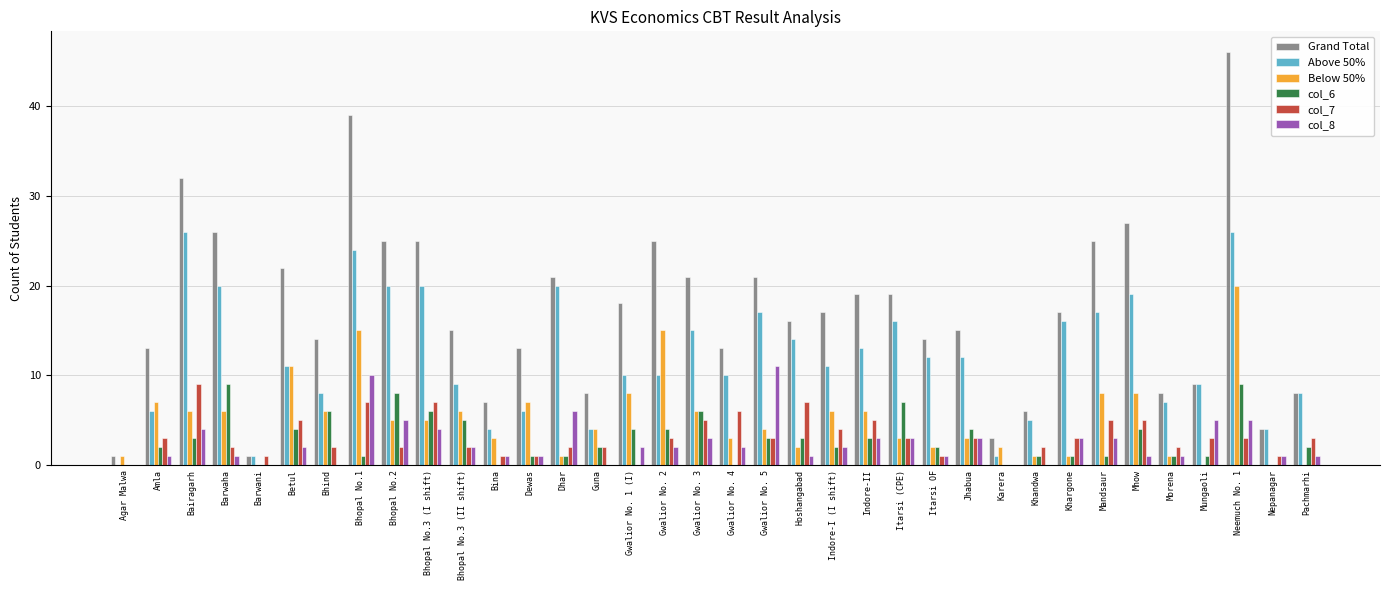

Is it true that col_7 equals 3 at Gwalior No. 5?

True